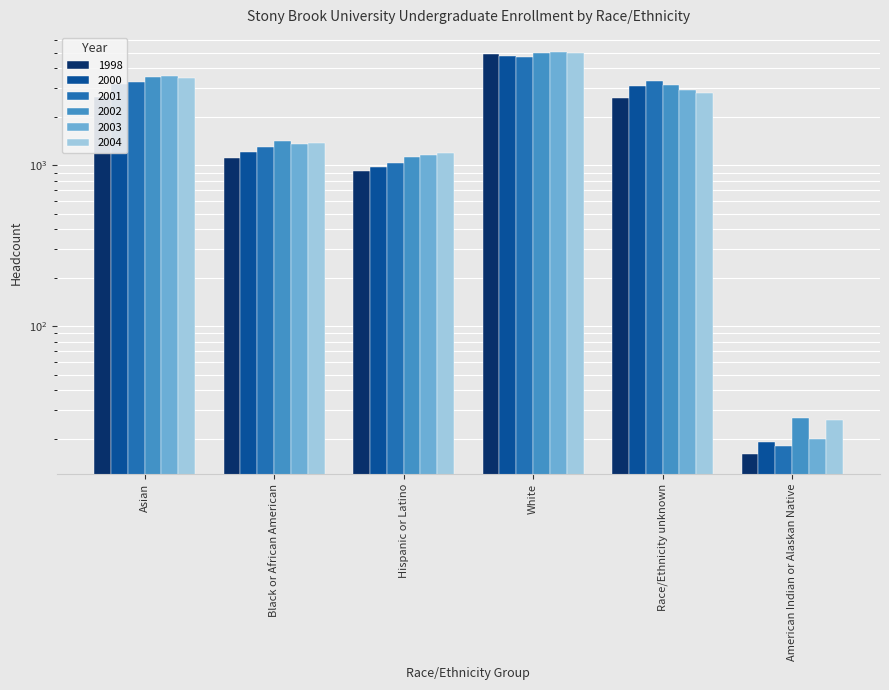

Reading left to right, transcribe all the data shown in this chart.

1998: Asian=2668	Black or African American=1104	Hispanic or Latino=923	White=4940	Race/Ethnicity unknown=2609	American Indian or Alaskan Native=16
2000: Asian=3191	Black or African American=1215	Hispanic or Latino=976	White=4742	Race/Ethnicity unknown=3114	American Indian or Alaskan Native=19
2001: Asian=3272	Black or African American=1299	Hispanic or Latino=1035	White=4686	Race/Ethnicity unknown=3336	American Indian or Alaskan Native=18
2002: Asian=3542	Black or African American=1417	Hispanic or Latino=1121	White=4982	Race/Ethnicity unknown=3135	American Indian or Alaskan Native=27
2003: Asian=3572	Black or African American=1356	Hispanic or Latino=1165	White=5042	Race/Ethnicity unknown=2917	American Indian or Alaskan Native=20
2004: Asian=3468	Black or African American=1369	Hispanic or Latino=1191	White=5004	Race/Ethnicity unknown=2800	American Indian or Alaskan Native=26